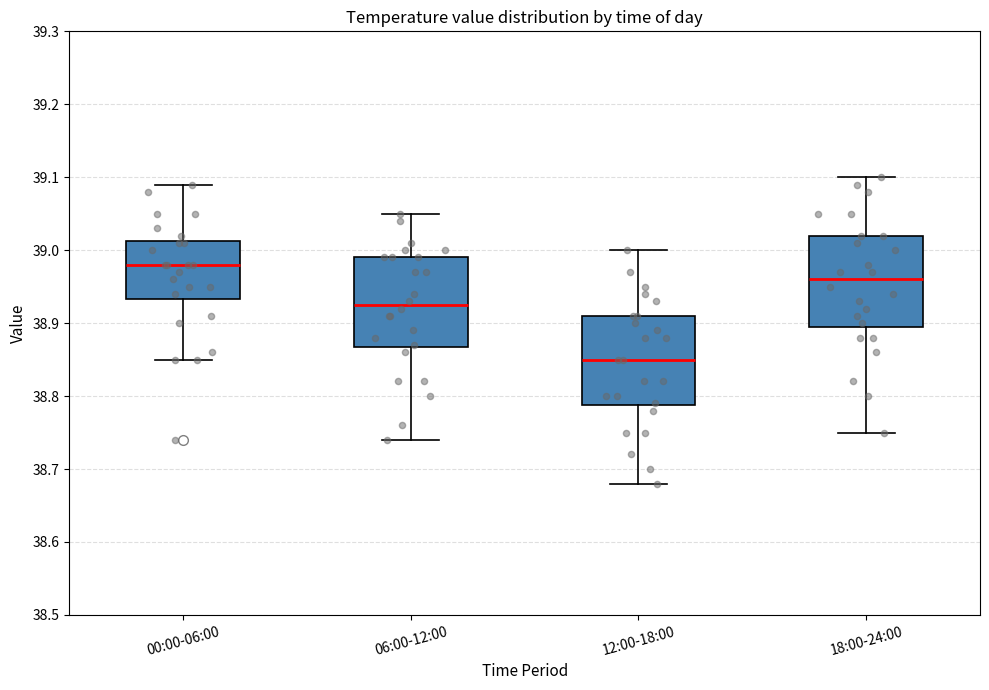

Reading left to right, read every box against the y-axis: the position of its median line, the range the box covers, and the ends of its whiskers. The values are not printed on the chart, so give them approximately, as read against the axis.

00:00-06:00: median 38.98, box 38.93 to 39.01, whiskers 38.85 to 39.09
06:00-12:00: median 38.93, box 38.87 to 38.99, whiskers 38.74 to 39.05
12:00-18:00: median 38.85, box 38.79 to 38.91, whiskers 38.68 to 39.00
18:00-24:00: median 38.96, box 38.90 to 39.02, whiskers 38.75 to 39.10